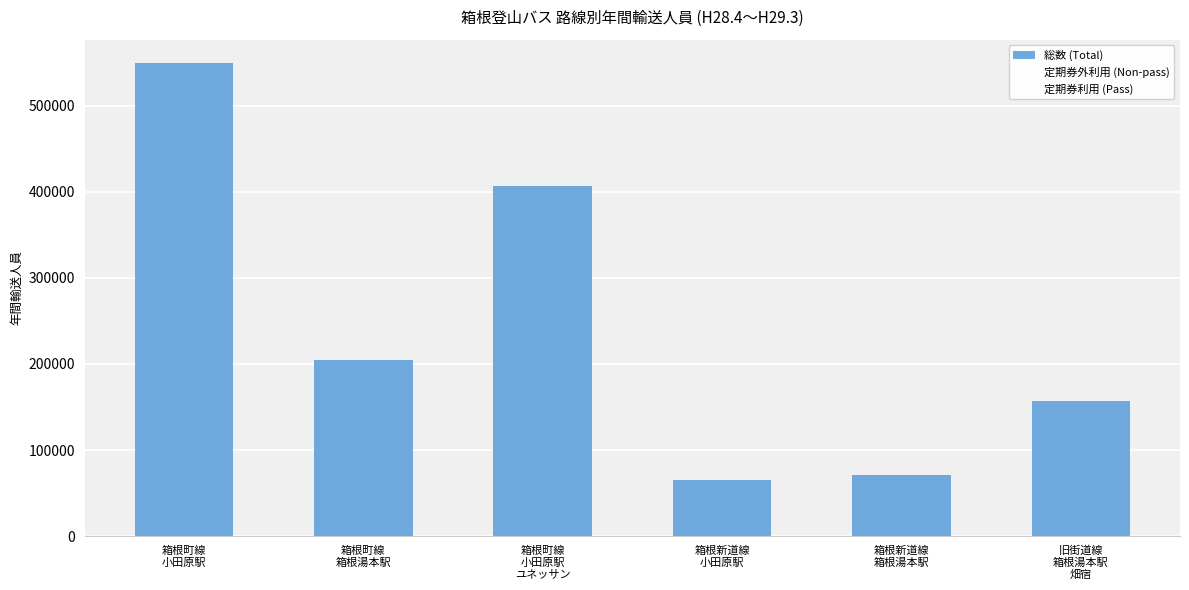

Which category has the highest value across all series?

箱根町線
小田原駅